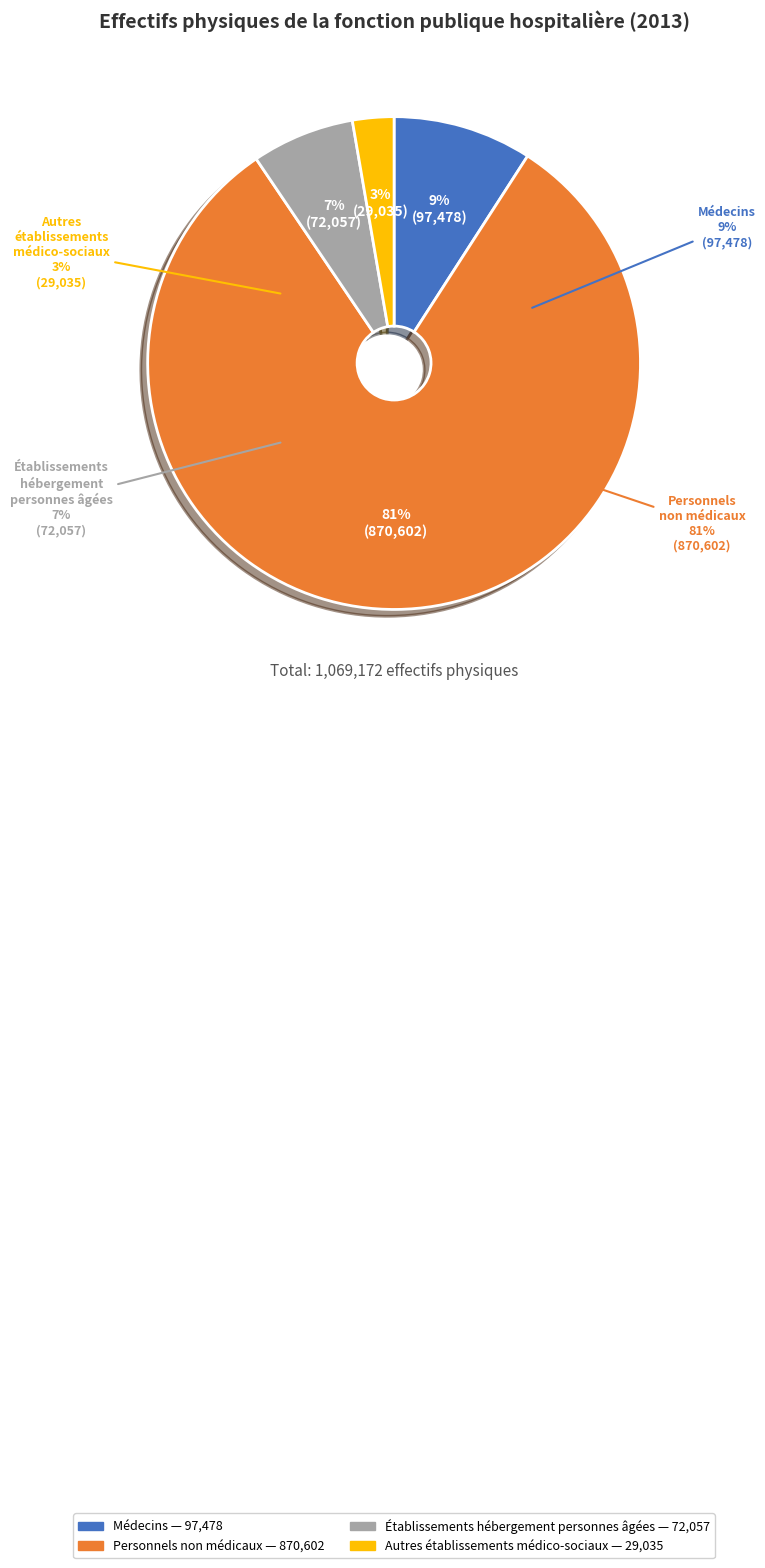

Is there a majority slice in this chart?

Yes